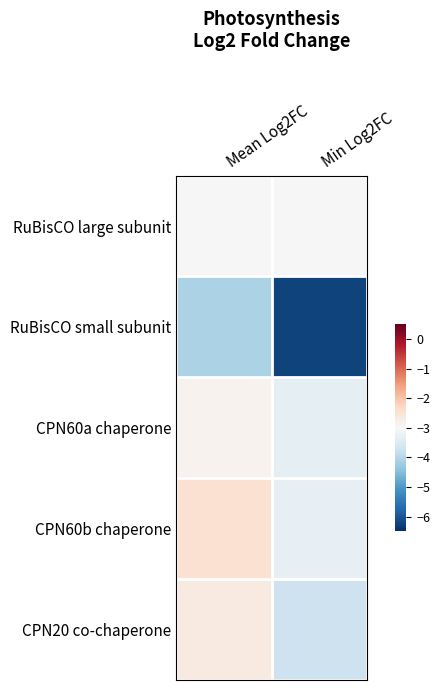

Which series changed the most between Mean Log2FC and Min Log2FC?

RuBisCO small subunit